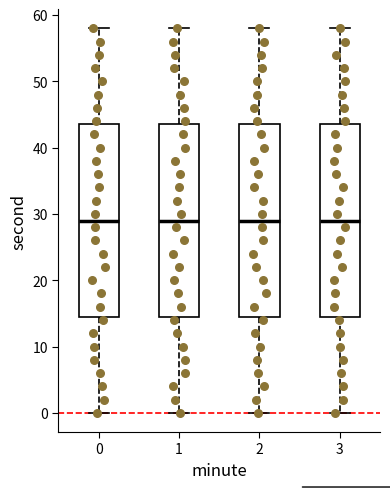

Reading left to right, read every box against the y-axis: the position of its median line, the range the box covers, and the ends of its whiskers. The values are not printed on the chart, so give them approximately, as read against the axis.

0: median 29, box 15 to 44, whiskers 0 to 58
1: median 29, box 15 to 44, whiskers 0 to 58
2: median 29, box 15 to 44, whiskers 0 to 58
3: median 29, box 15 to 44, whiskers 0 to 58